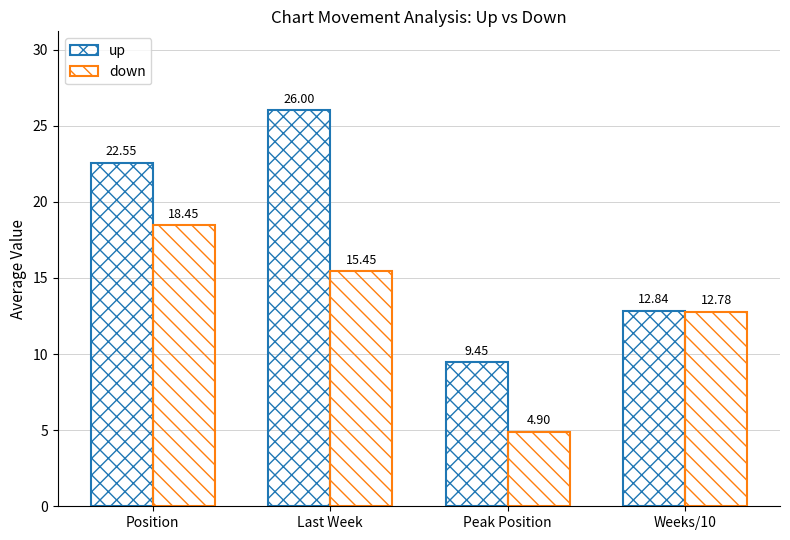

How many groups of bars are there?

4